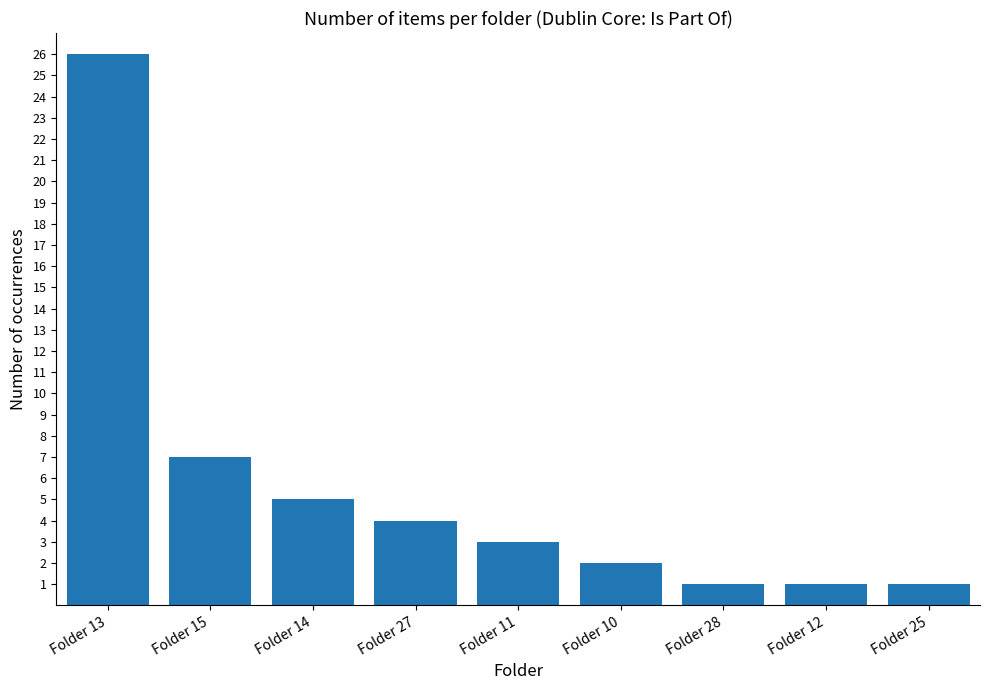

How many distinct data groups are displayed?

1